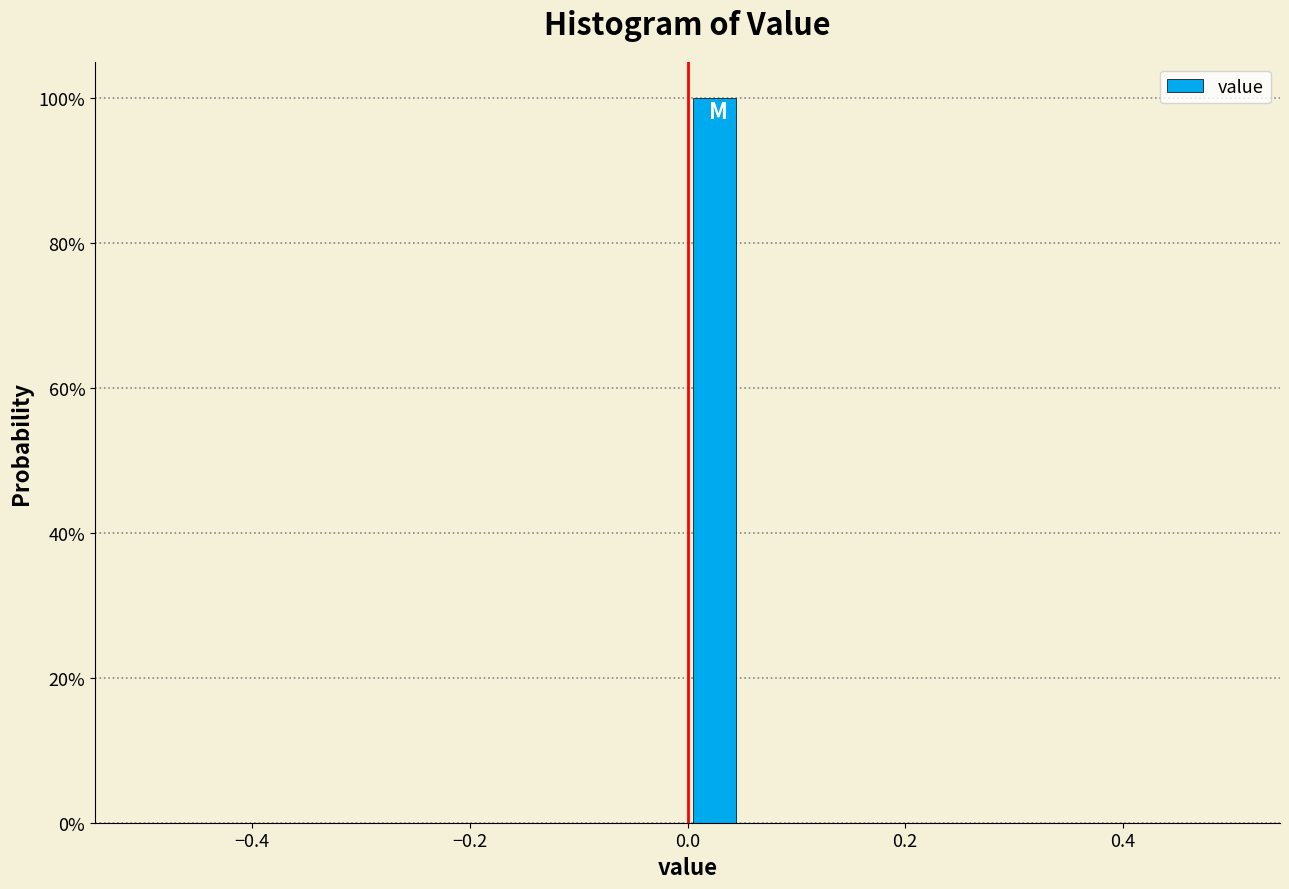

Read against the x-axis, roughly where is the centre of the tallest bar?

0.02